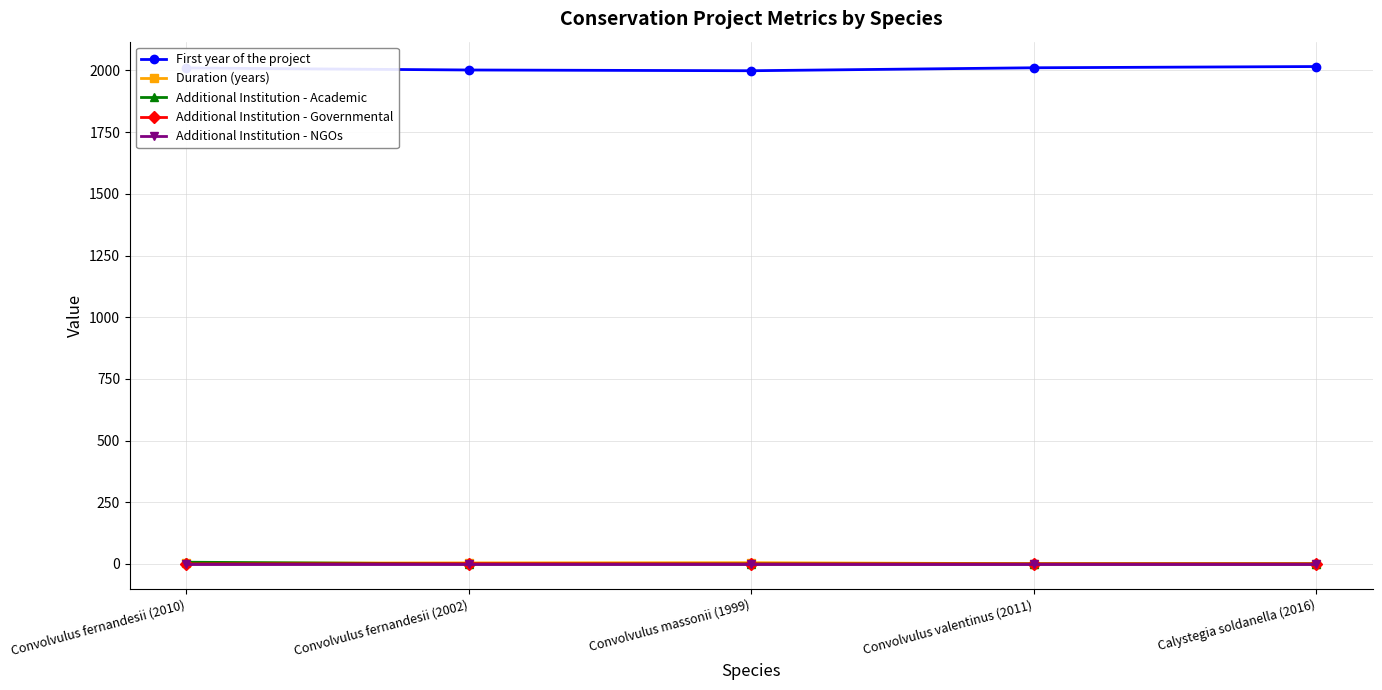

Is the value of Additional Institution - Governmental at Convolvulus fernandesii (2010) greater than the value of First year of the project at Convolvulus massonii (1999)?

No